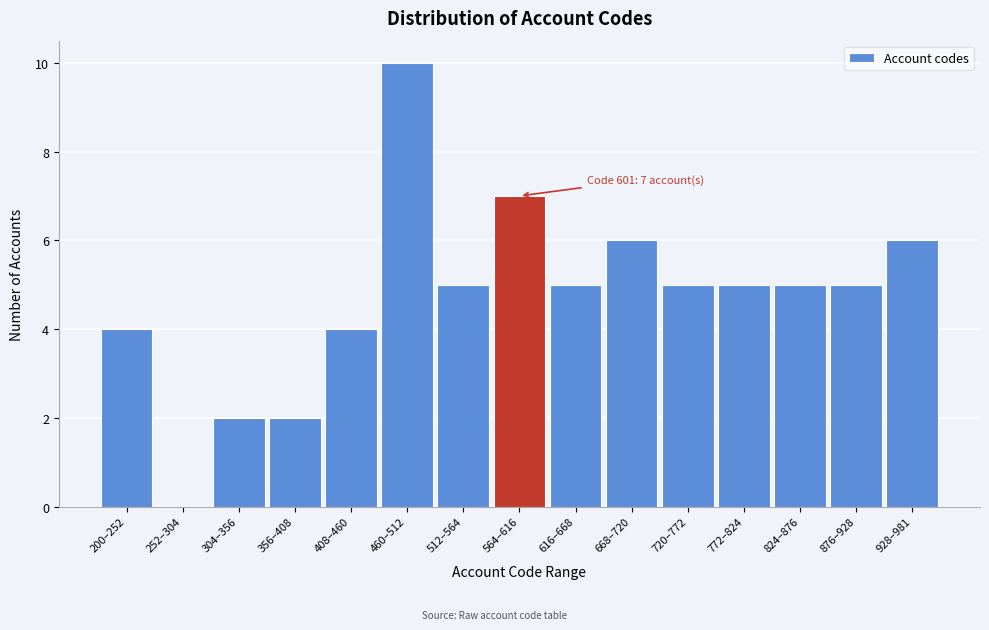

Reading left to right, extract all data points from this chart.

200–252=4	252–304=0	304–356=2	356–408=2	408–460=4	460–512=10	512–564=5	564–616=7	616–668=5	668–720=6	720–772=5	772–824=5	824–876=5	876–928=5	928–981=6